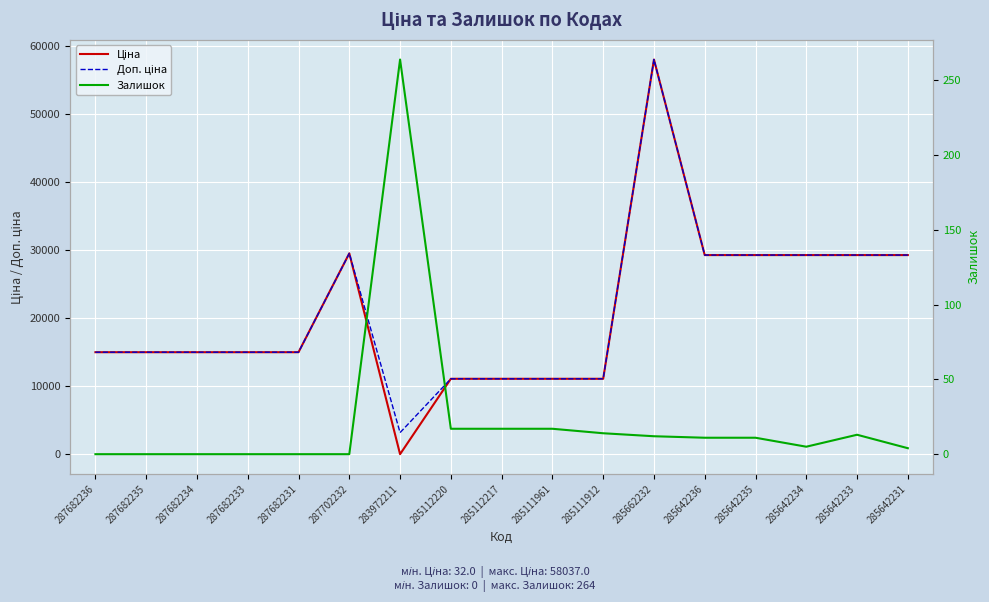

In Доп. ціна, how many points are higher than both neighbors (excluding endpoints)?

2